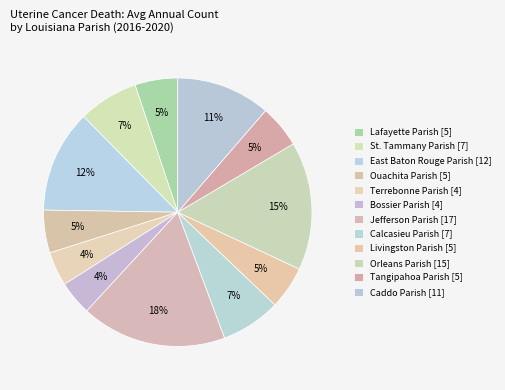

Count the number of slices in the pie.

12